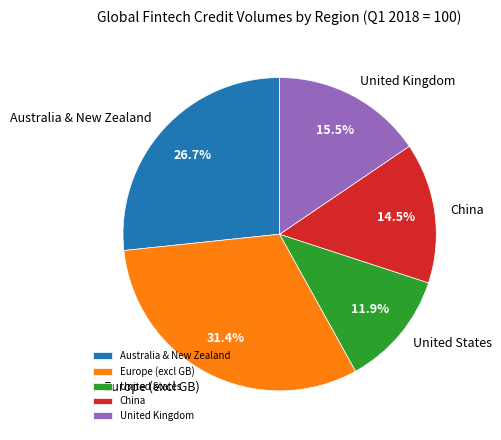

Does Australia & New Zealand account for over 50% of the chart?

No